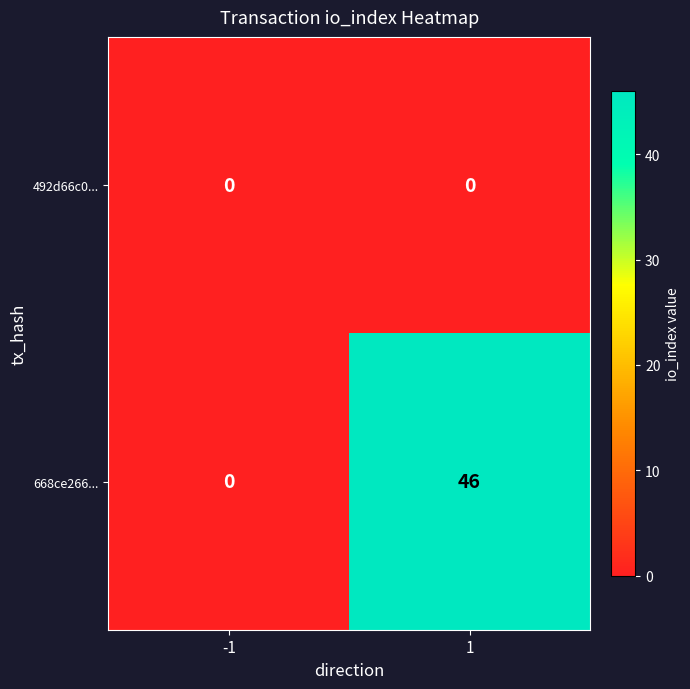

Reading left to right, list all the values displayed in this chart.

492d66c0...: -1=0	1=0
668ce266...: -1=0	1=46